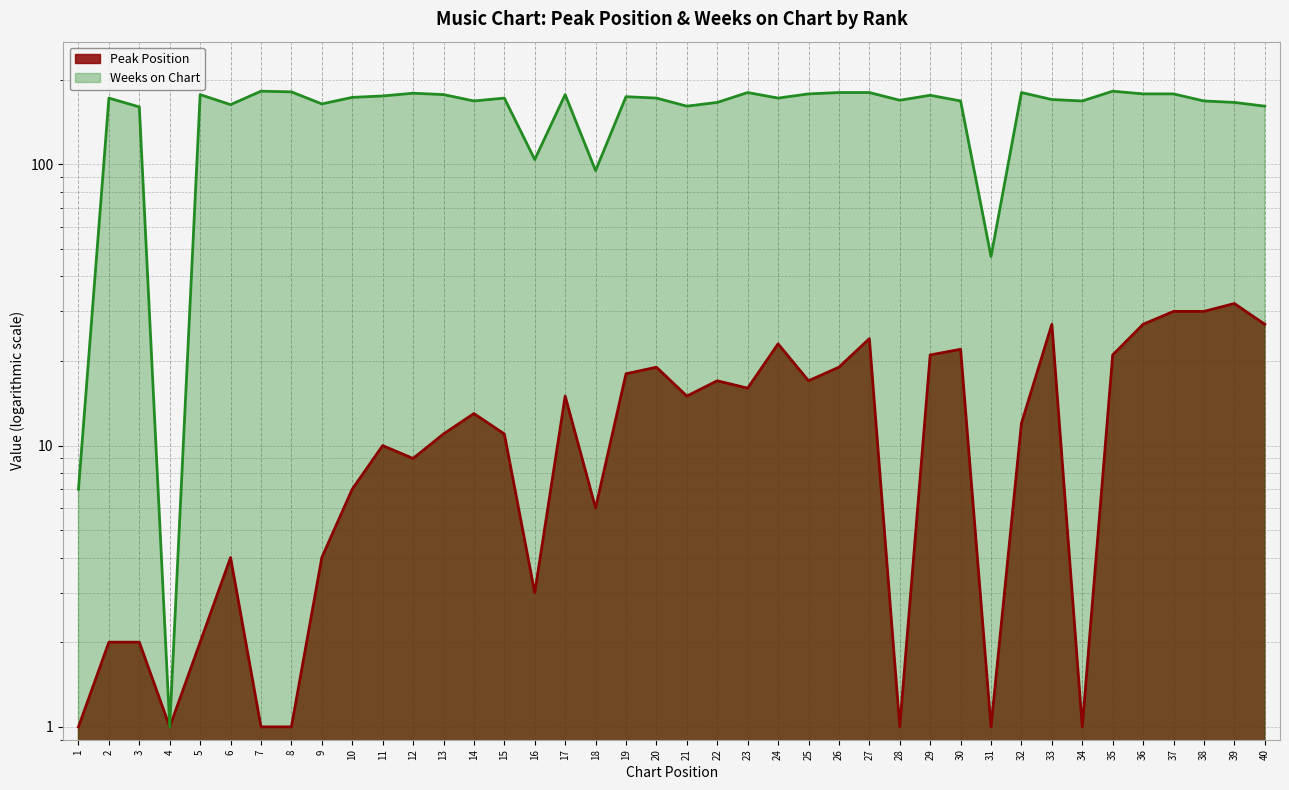

What is the value of the Peak Position point at the 4th from the left?

1